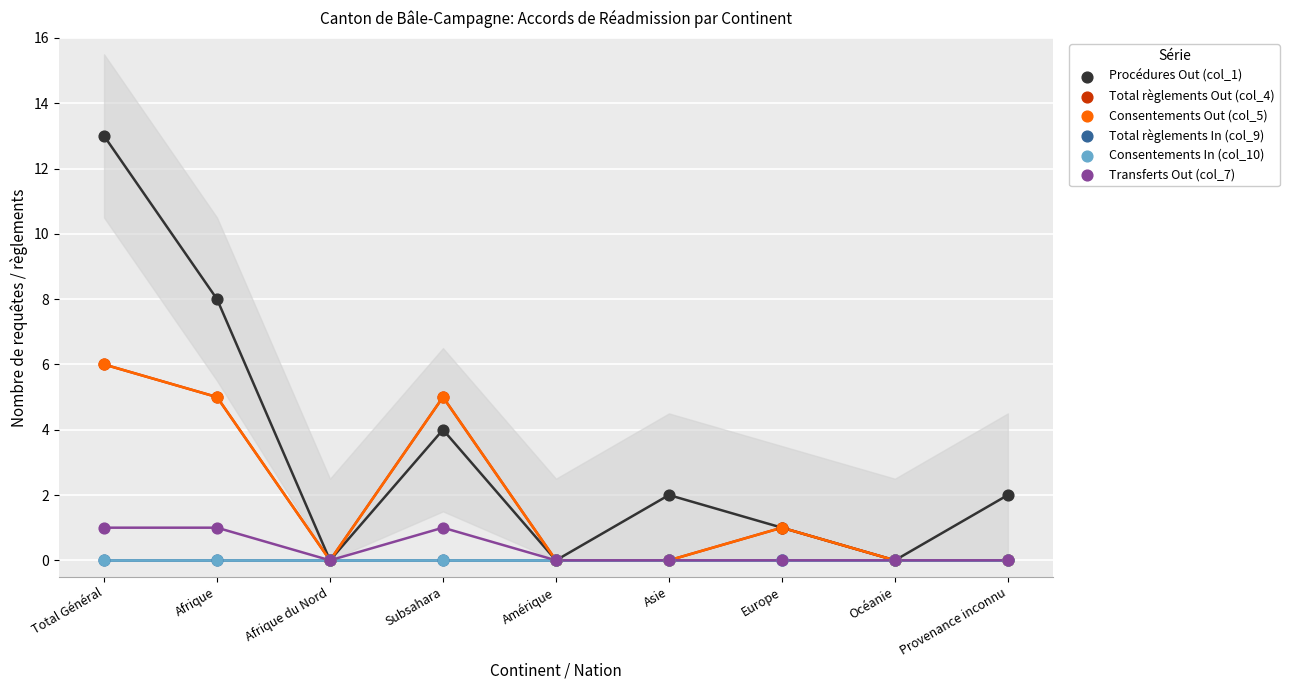

Which series reaches the minimum Y coordinate?

Procédures Out (col_1)